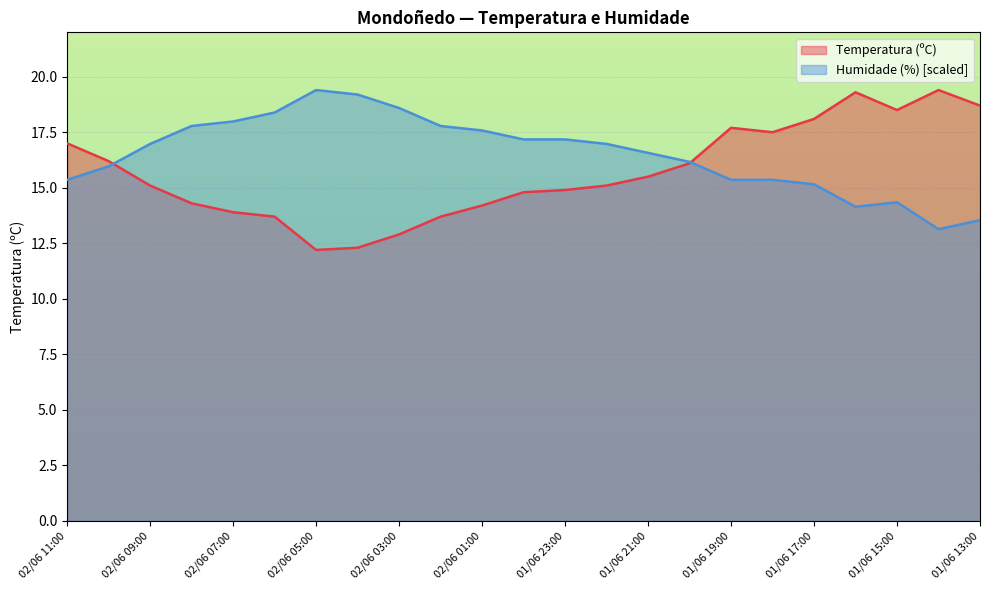

The Humidade (%) series shows 15.4 at 01/06 18:00. True or false?

True